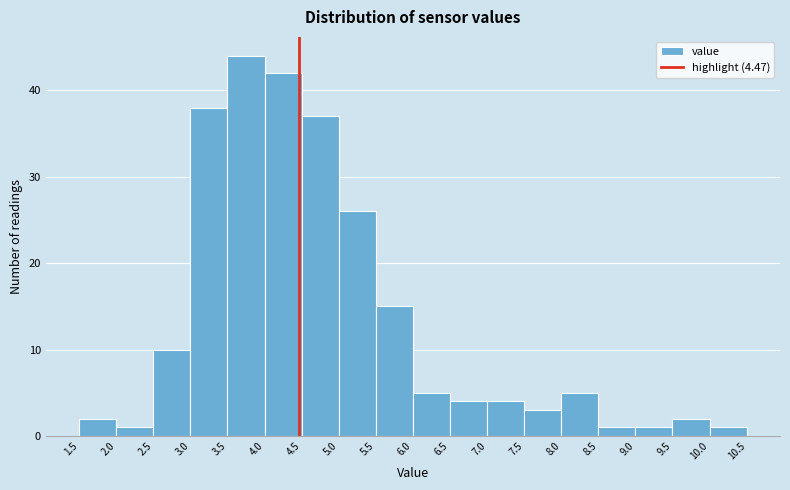

Which range on the x-axis has the tallest bar?

3.5 to 4.0